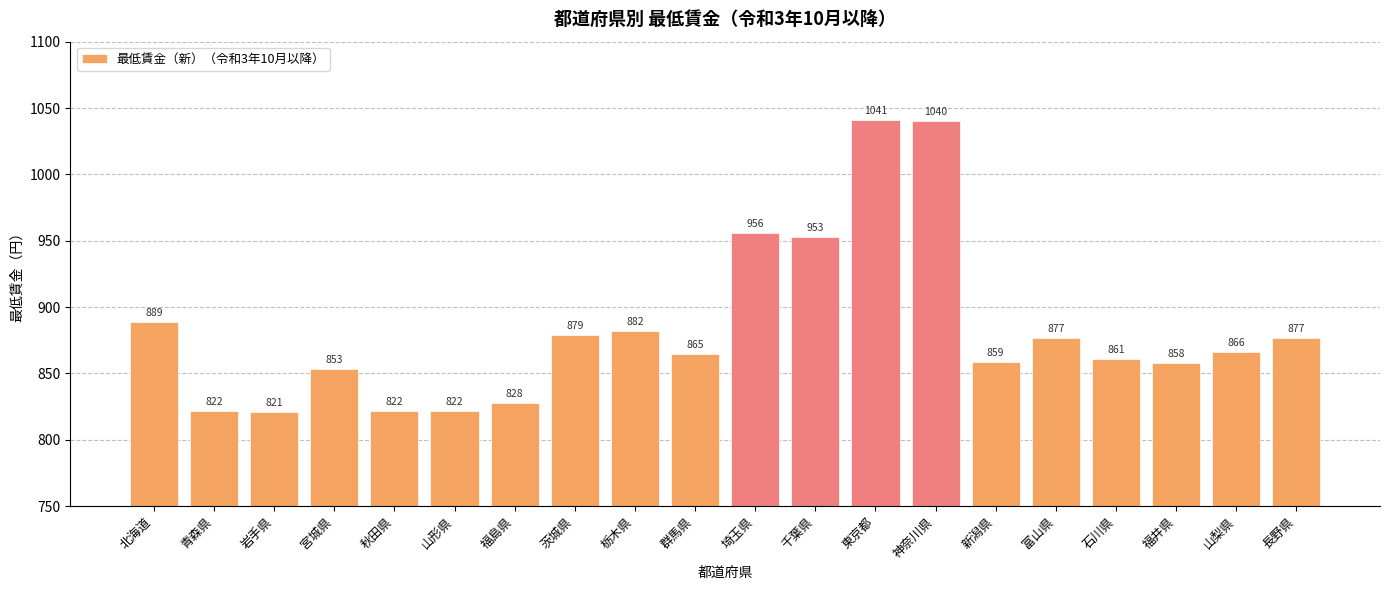

What is the label of the 19th bar from the left?

山梨県